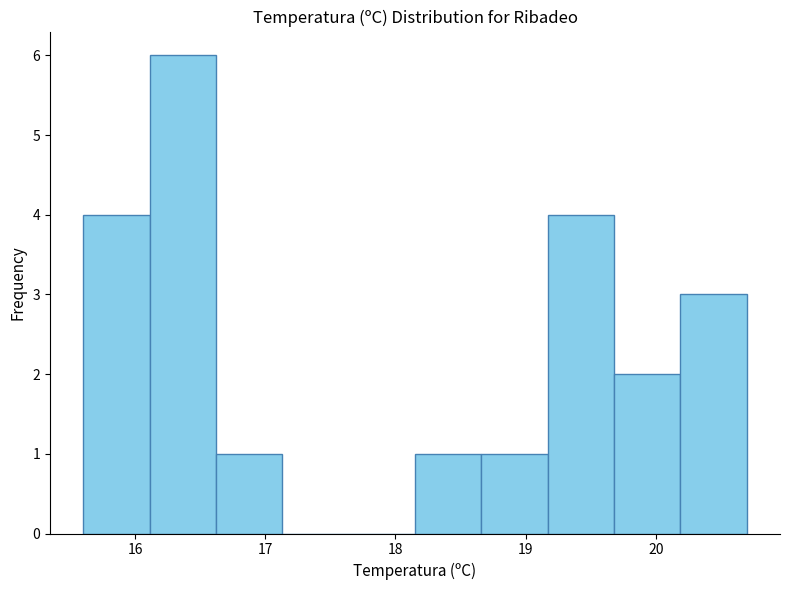

What is the height of the bar covering 15.60 to 16.11 on the x-axis? Neither the bar edges nor the heights are printed on the chart, so give them approximately, as read against the axes.

4